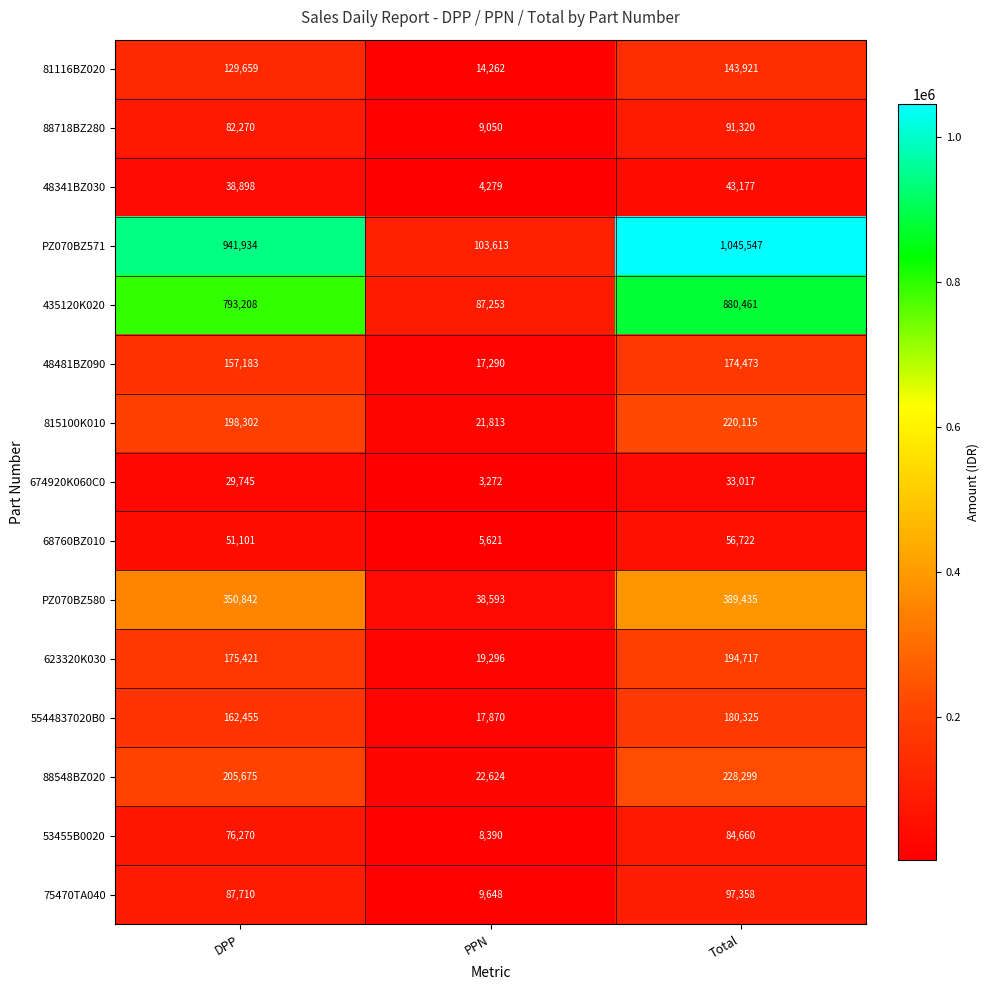

At which label does 68760BZ010 reach its minimum?

PPN